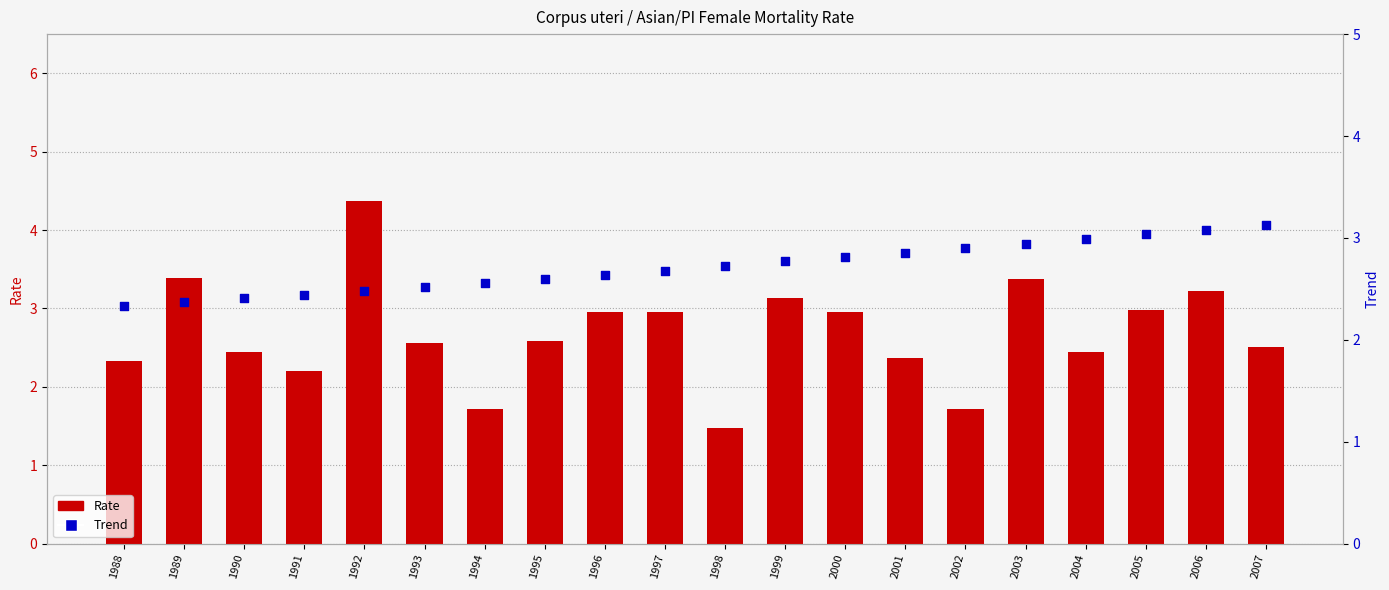

What is the total value across all series at 1995?

5.2